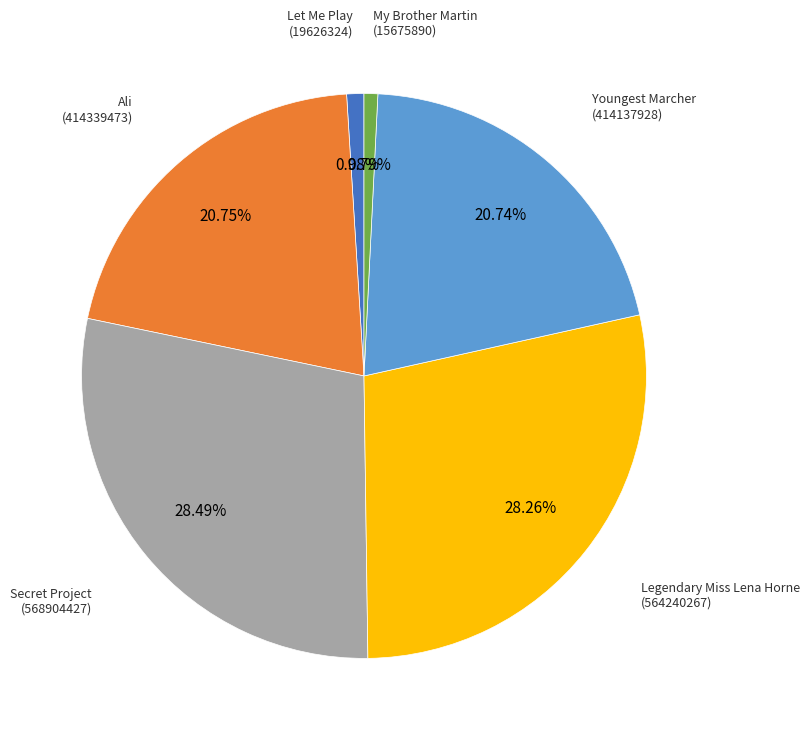

Count the number of slices in the pie.

6